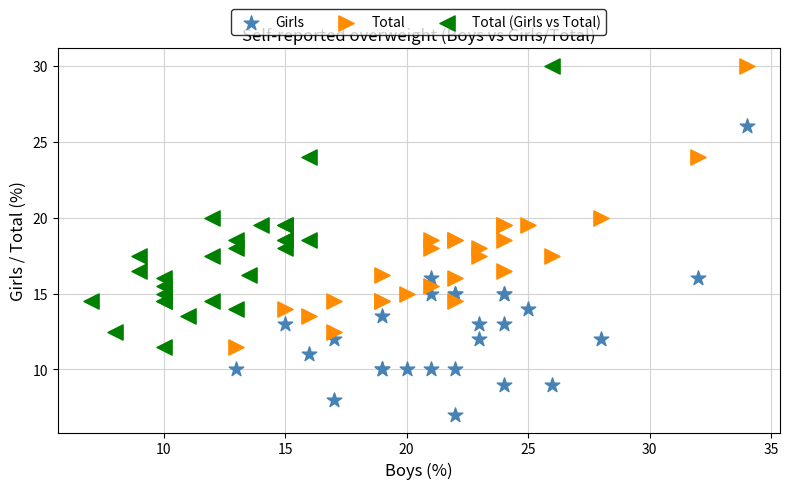

Which series reaches the minimum Y coordinate?

Girls